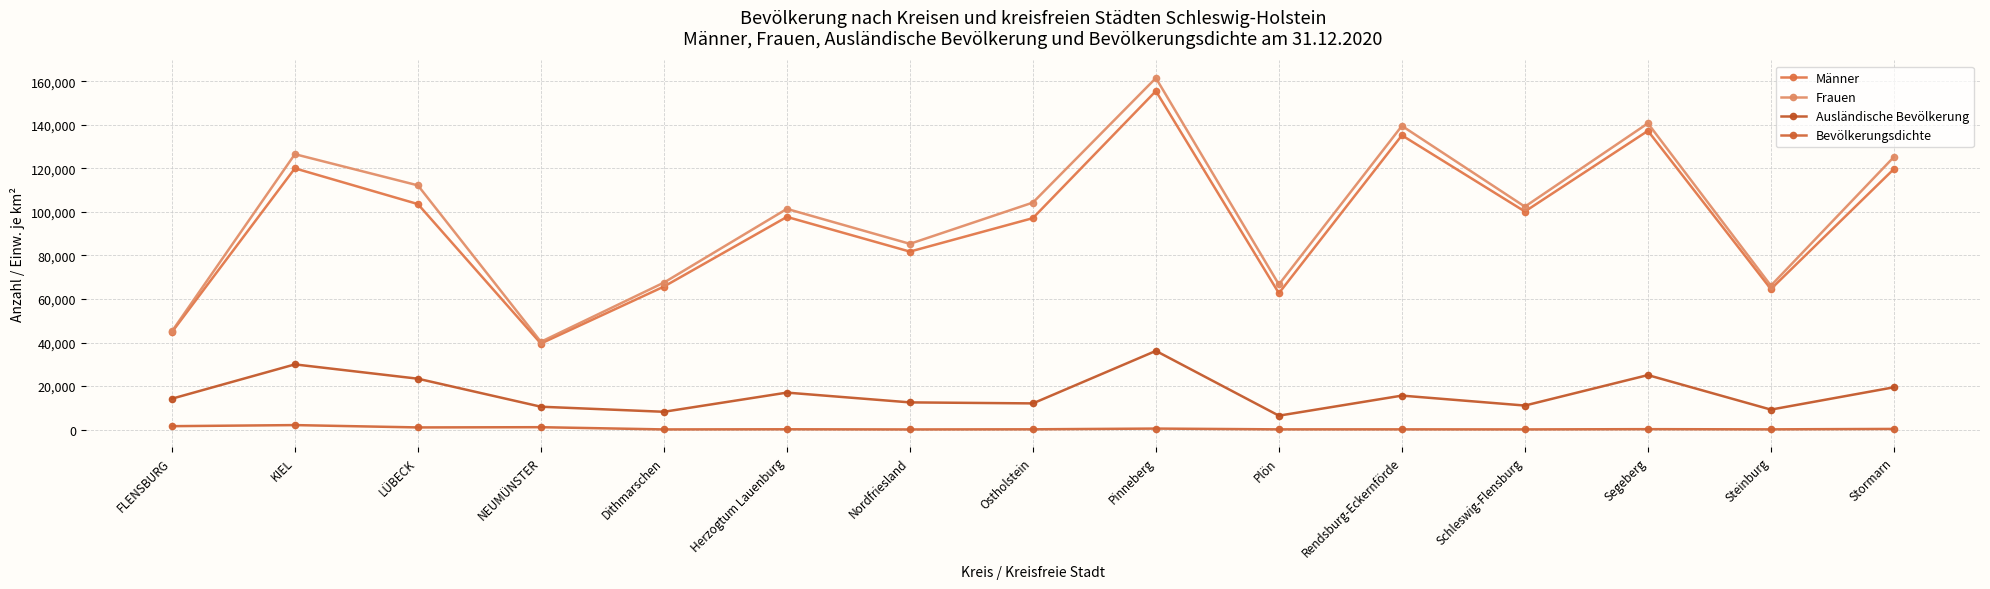

Where does the Ausländische Bevölkerung series first go above 14202?

KIEL